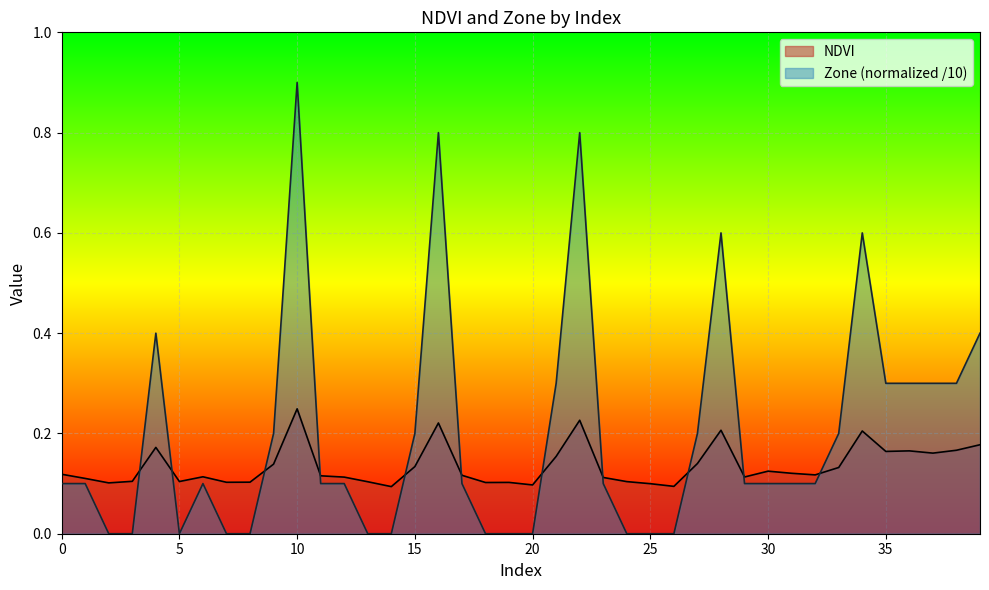

At 22, list the series in order from smallest to largest.

NDVI, Zone